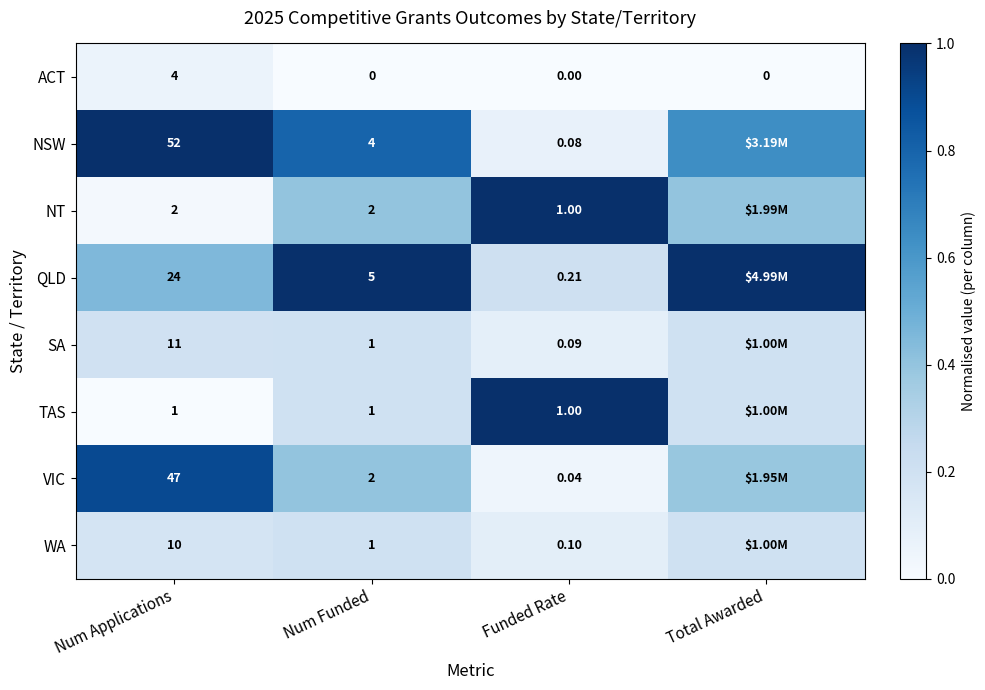

At Num Applications, list the series in order from smallest to largest.

TAS, NT, ACT, WA, SA, QLD, VIC, NSW